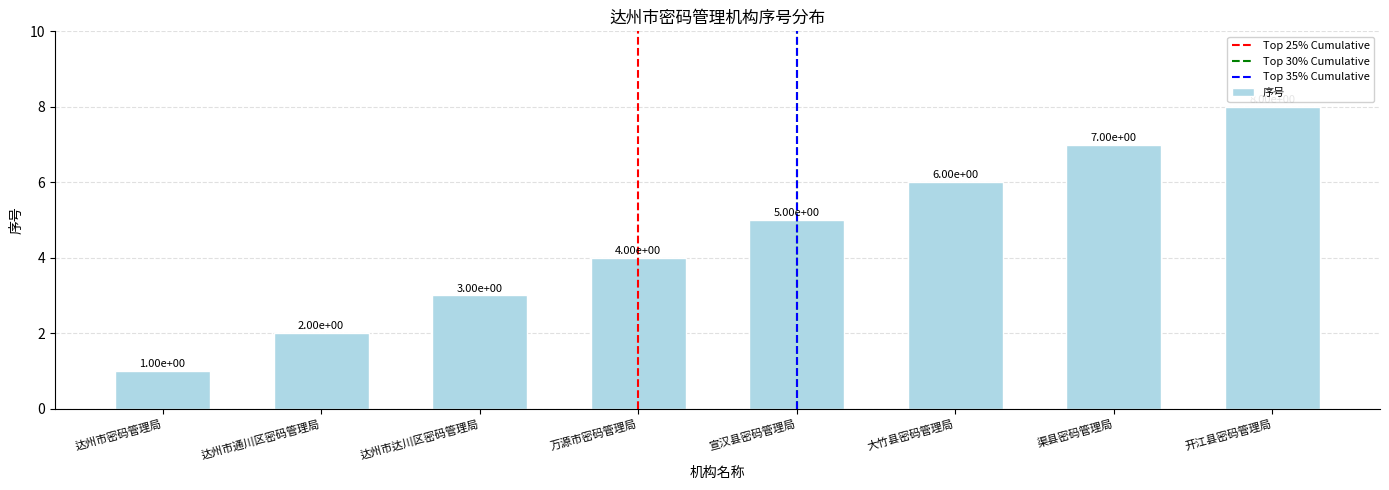

Which has a higher value, 开江县密码管理局 or 宣汉县密码管理局?

开江县密码管理局